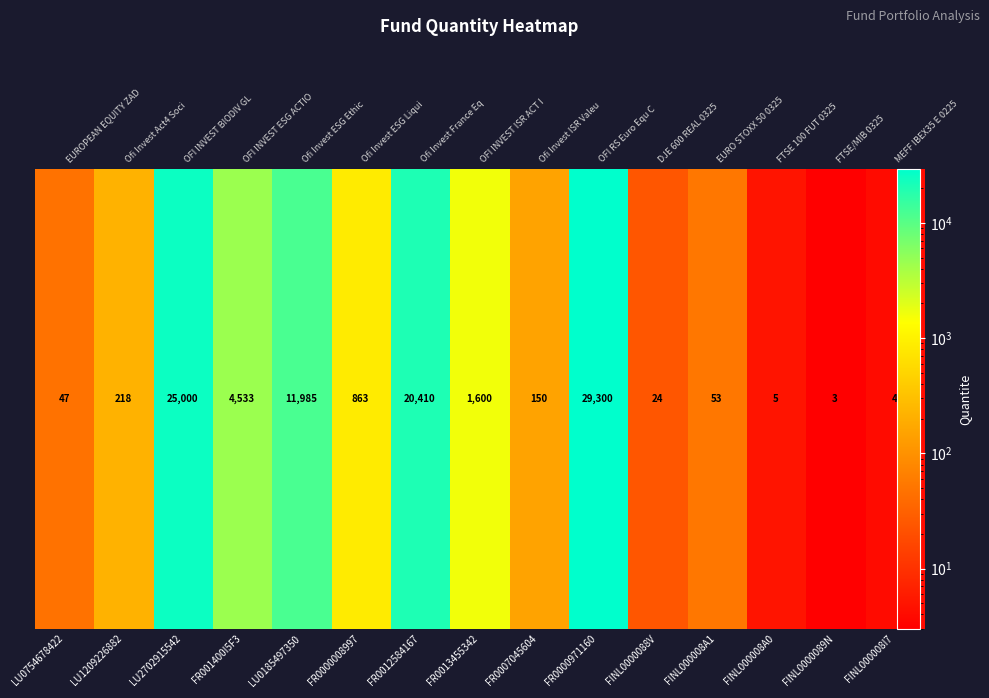

The value at FINL000008I7 is 4. True or false?

True